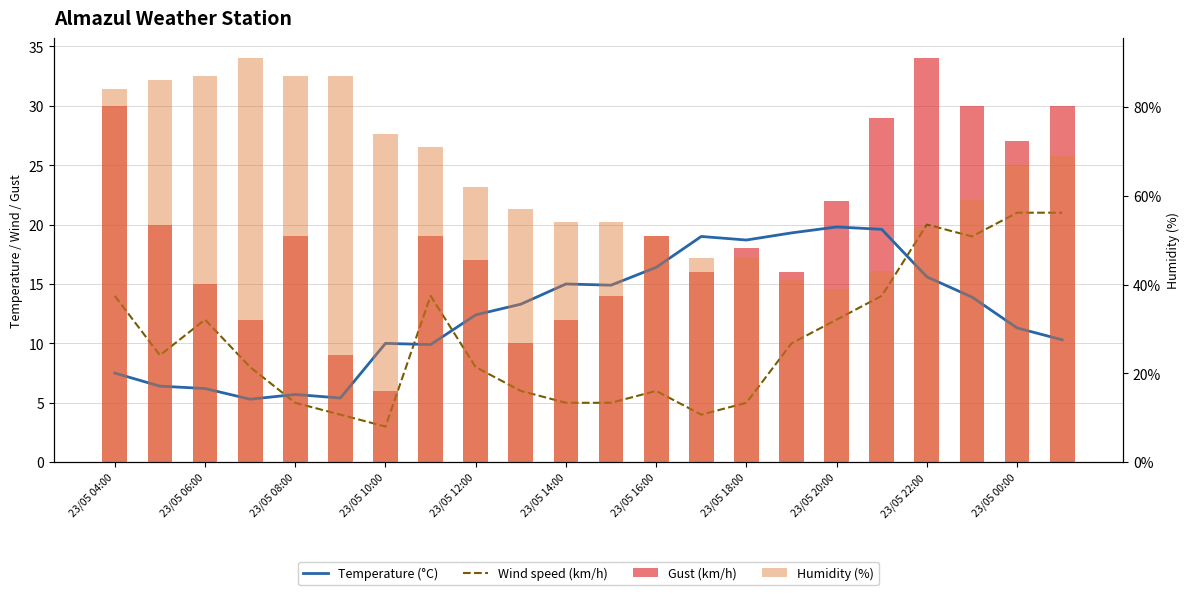

Reading right to left, what are all the values shown in this chart?

Temperature (°C): 10.3	11.3	13.9	15.6	19.6	19.8	19.3	18.7	19.0	16.4	14.9	15.0	13.3	12.4	9.9	10.0	5.4	5.7	5.3	6.2	6.4	7.5
Wind speed (km/h): 21.0	21.0	19.0	20.0	14.0	12.0	10.0	5.0	4.0	6.0	5.0	5.0	6.0	8.0	14.0	3.0	4.0	5.0	8.0	12.0	9.0	14.0
Gust (km/h): 30.0	27.0	30.0	34.0	29.0	22.0	16.0	18.0	16.0	19.0	14.0	12.0	10.0	17.0	19.0	6.0	9.0	19.0	12.0	15.0	20.0	30.0
Humidity (%): 69.0	67.0	59.0	53.0	43.0	39.0	41.0	46.0	46.0	51.0	54.0	54.0	57.0	62.0	71.0	74.0	87.0	87.0	91.0	87.0	86.0	84.0